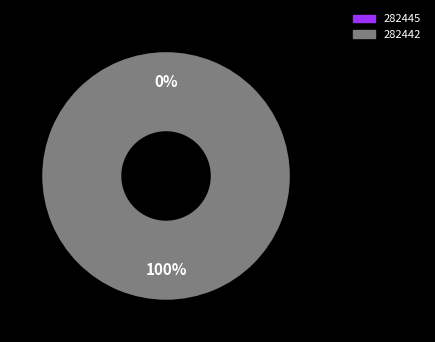

How many segments does this pie chart have?

2